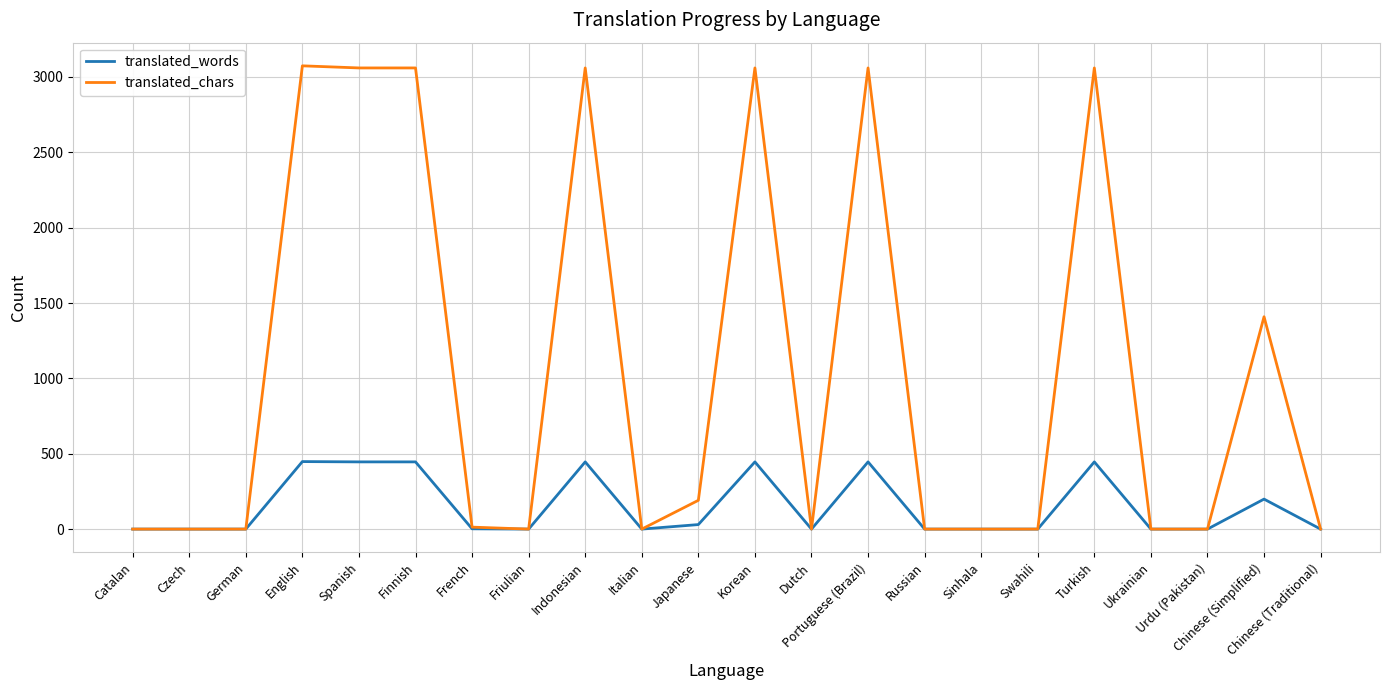

Where is translated_chars nearest to the value 1537?

Chinese (Simplified)